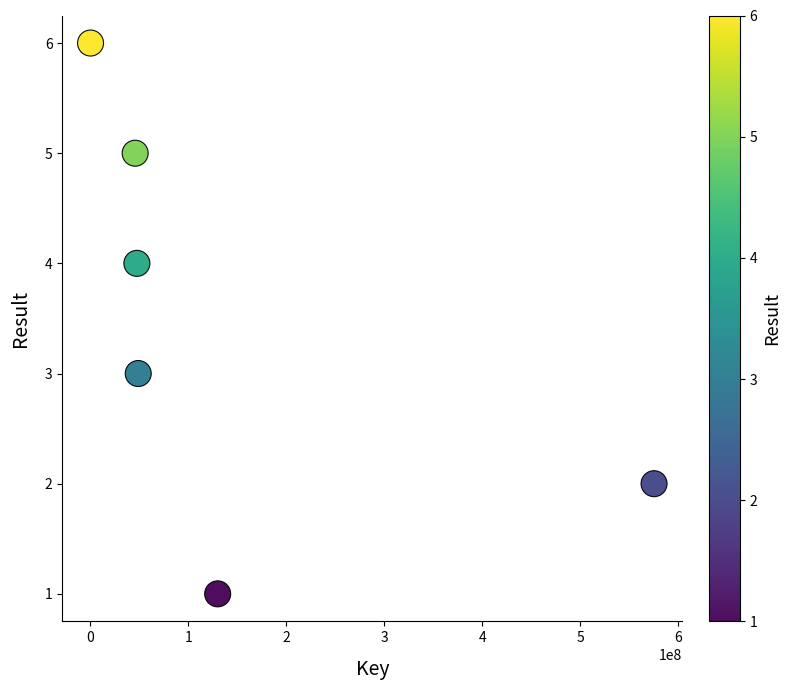

What is the average X value?

141423230